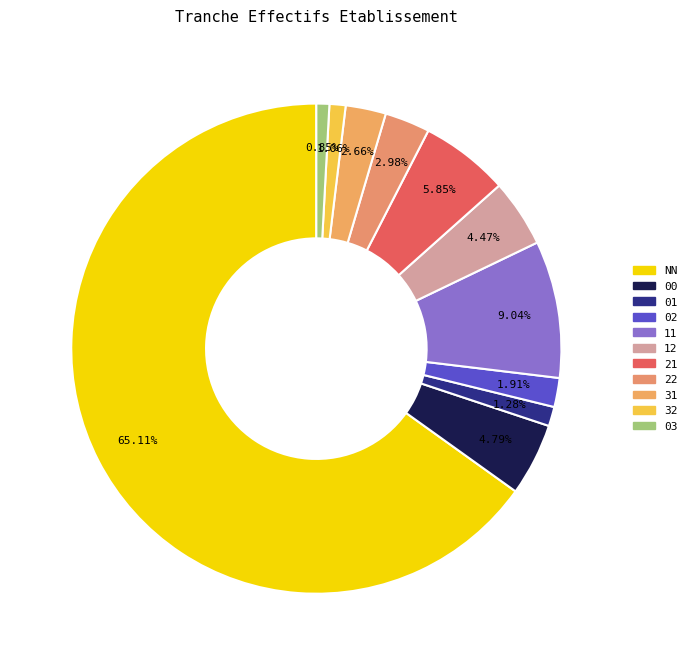

True or false: 03 accounts for 1% of the total.

True